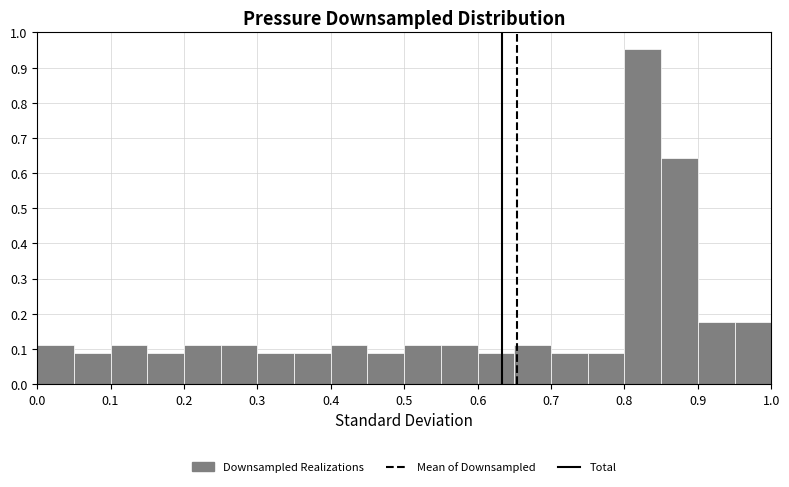

How tall is the bar that spans 0.45 to 0.50 on the x-axis? The values are not printed on the chart, so give them approximately, as read against the axis.

0.09